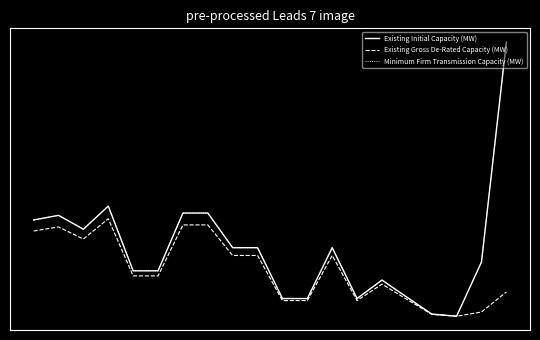

Which category has the lowest value in the Existing Initial Capacity (MW) series?

17